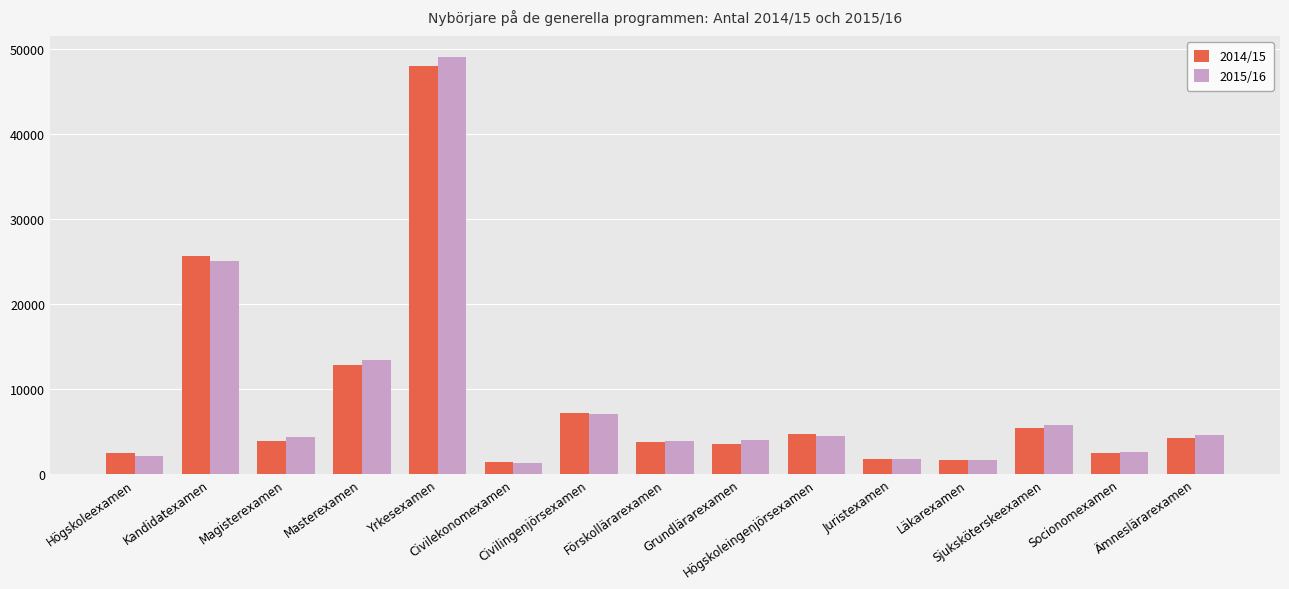

What is the label of the 15th bar from the right?

Högskoleexamen